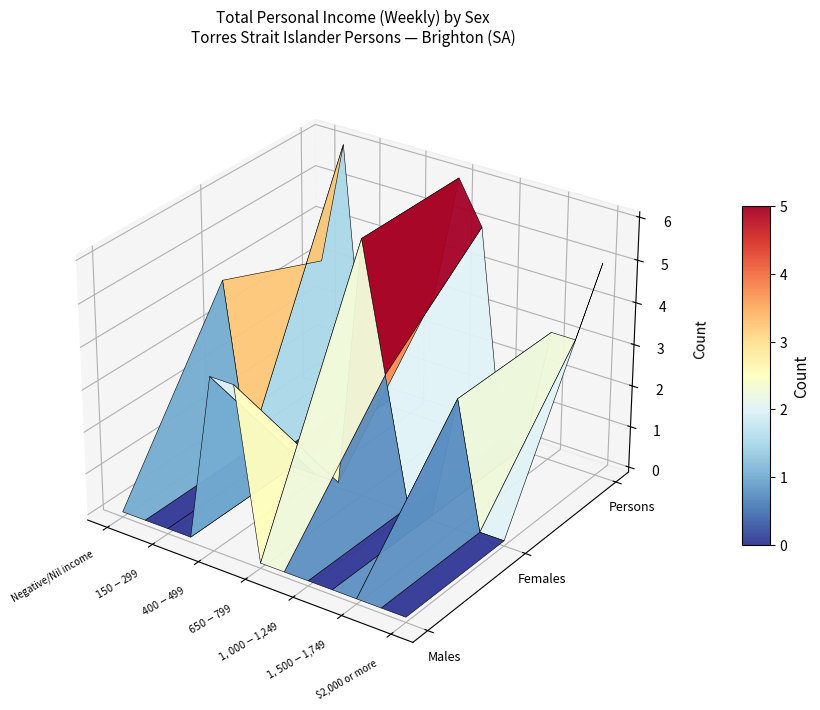

Rank the series by their average value, from lowest to highest.

Males, Females, Persons